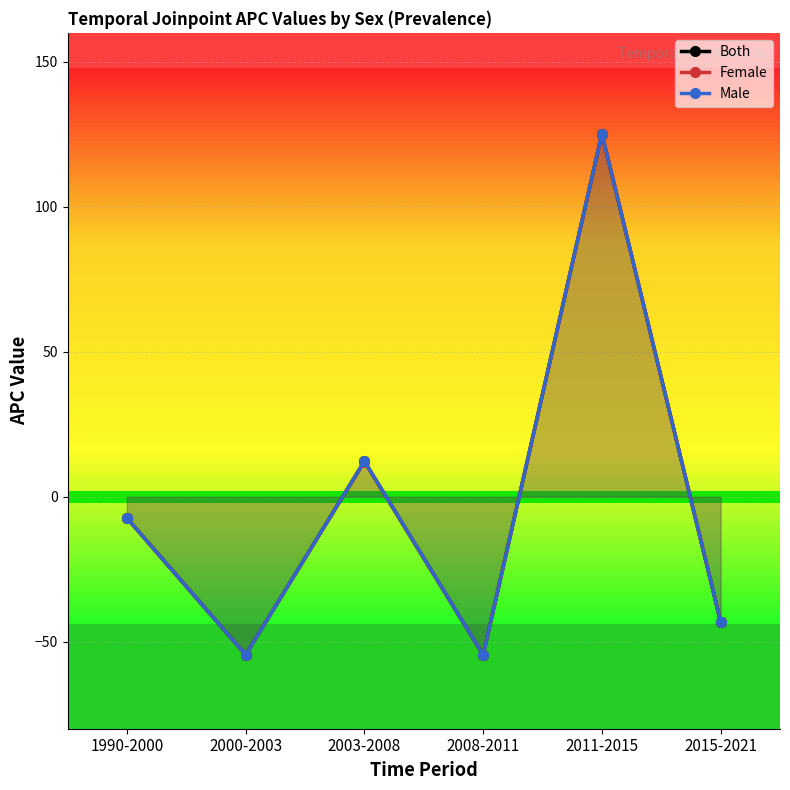

After their last crossing, which series has the higher values: Female or Male?

Female